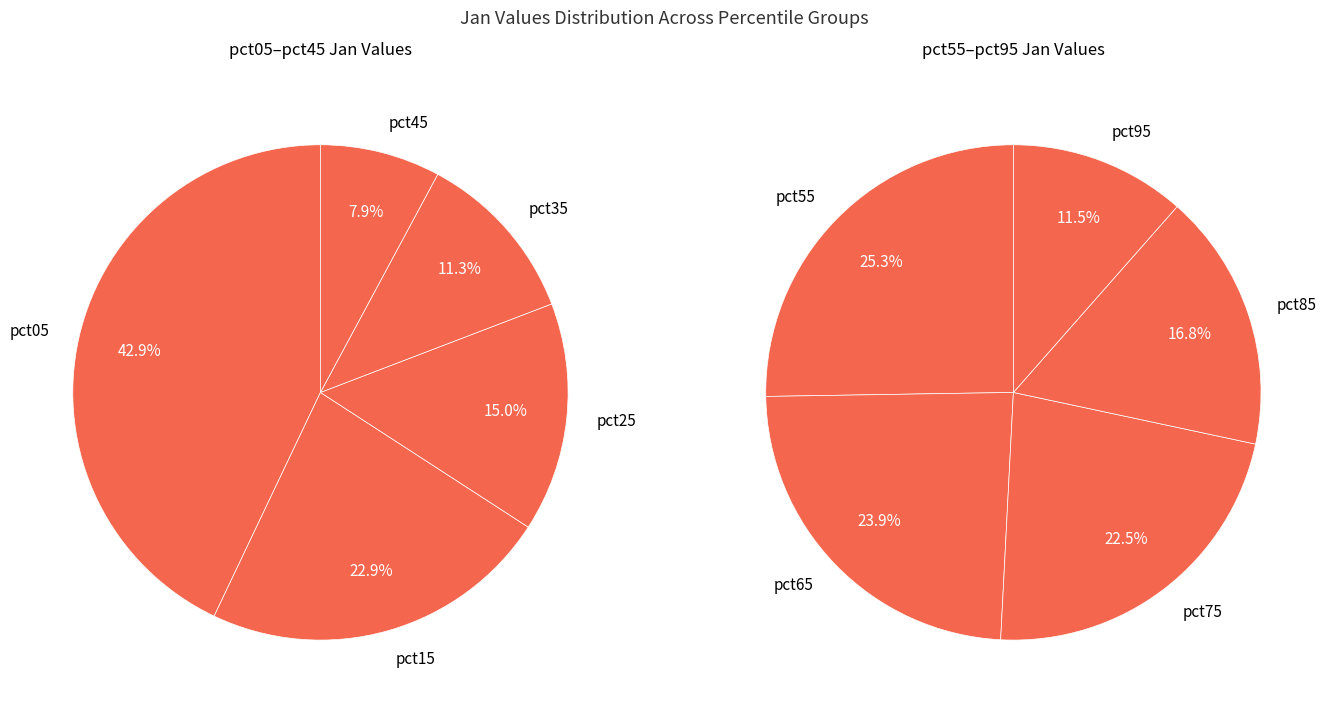

How many segments does this pie chart have?

10